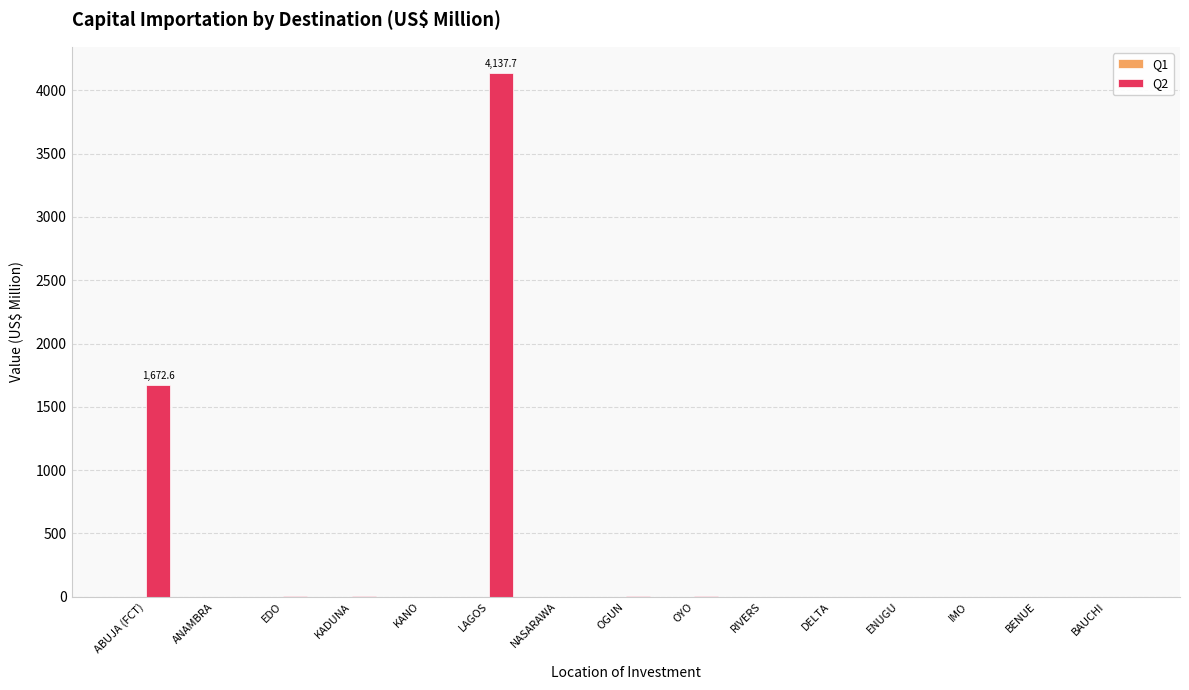

What is the greatest value displayed?

4137.7